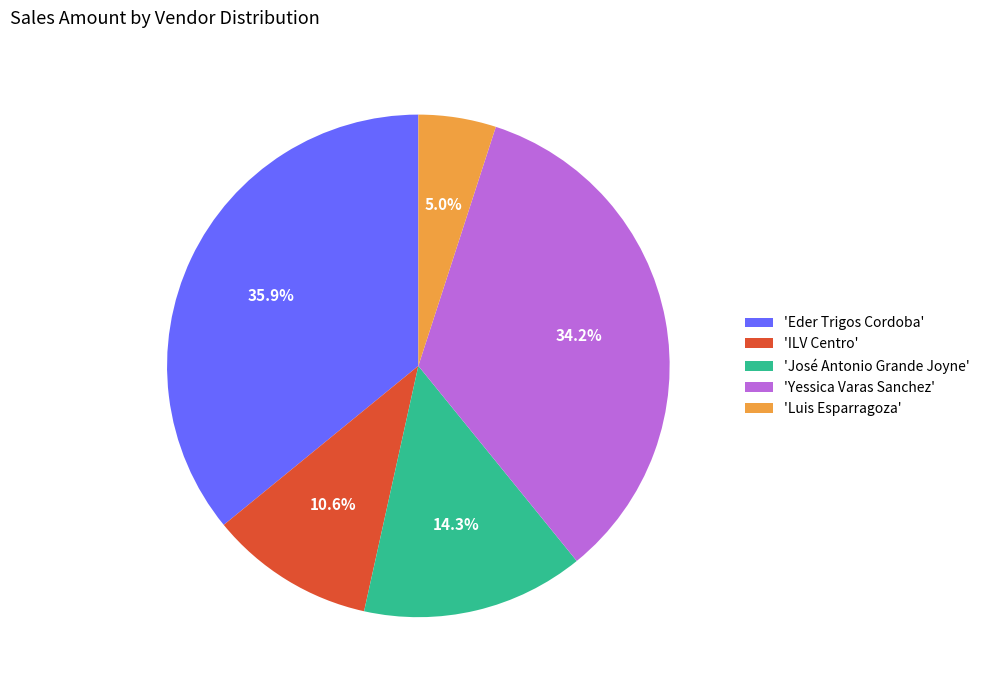

How many slices are in this pie chart?

5